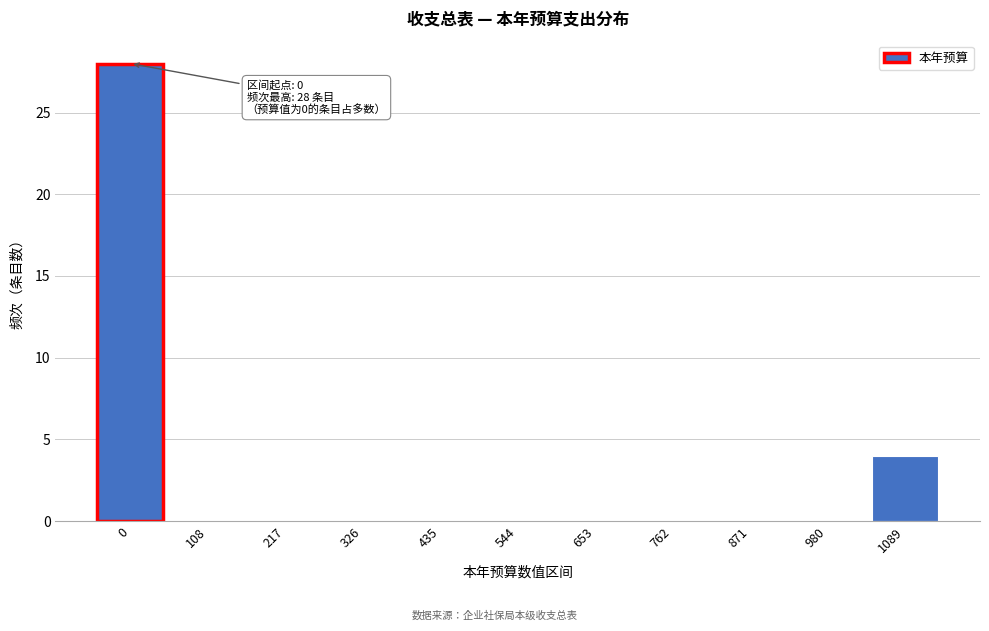

Reading left to right, list all the values displayed in this chart.

0=28	108=0	217=0	326=0	435=0	544=0	653=0	762=0	871=0	980=0	1089=4